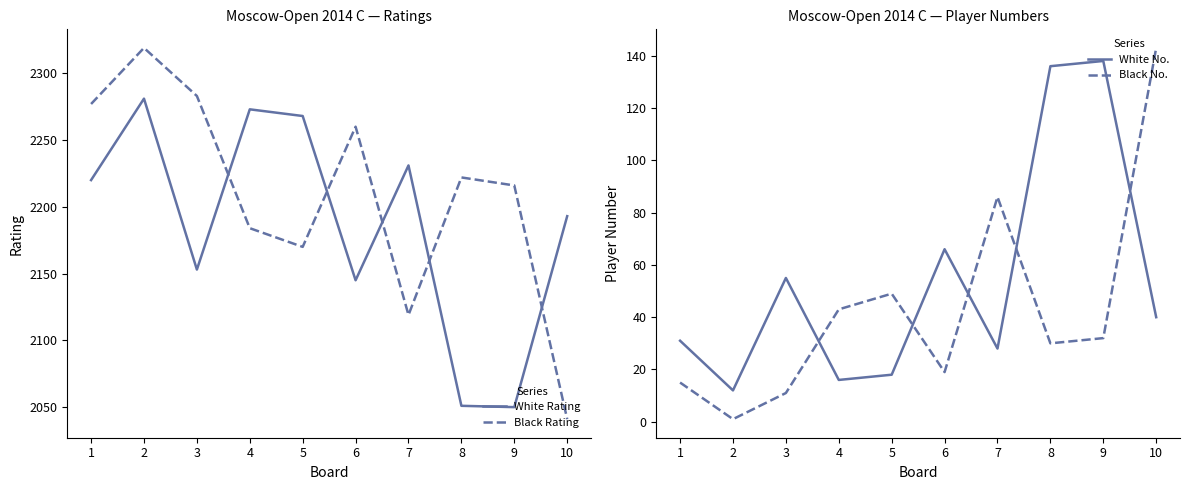

At how many categories does at least one series exceed 2229?

7